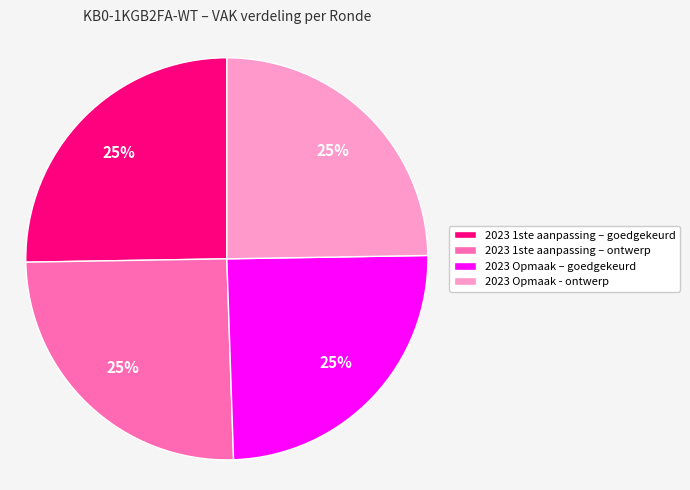

The 2023 Opmaak - ontwerp slice represents 25% of the pie. True or false?

True